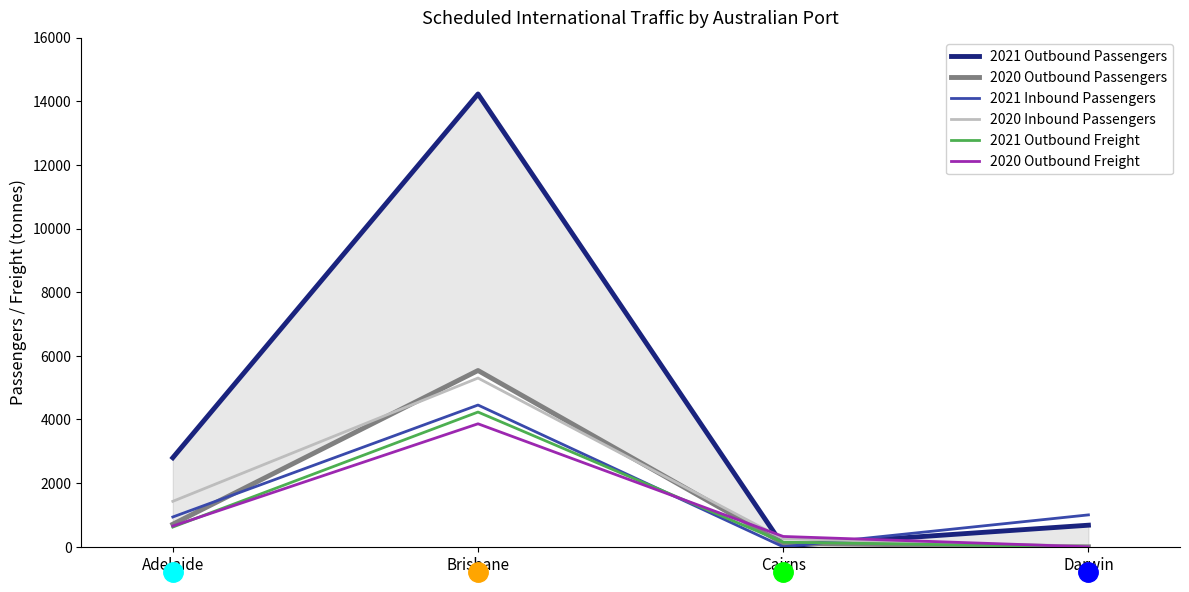

Reading right to left, transcribe all the data shown in this chart.

2021 Outbound Passengers: 679.0	26.0	14227.0	2799.0
2020 Outbound Passengers: 0.0	106.0	5539.0	710.0
2021 Inbound Passengers: 1003.0	0.0	4454.0	937.0
2020 Inbound Passengers: 8.0	250.0	5302.0	1429.0
2021 Outbound Freight: 0.5	144.6	4233.8	621.2
2020 Outbound Freight: 0.2	325.4	3865.1	652.0